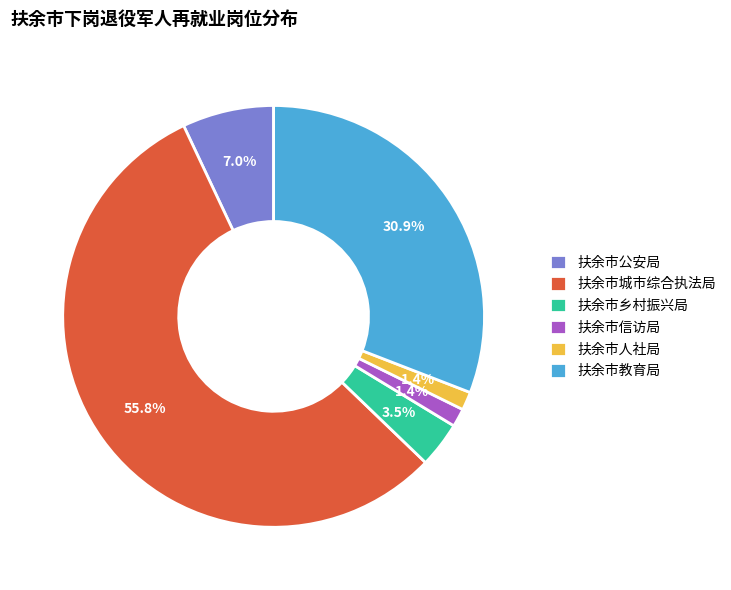

How much of the chart is everything except 扶余市公安局?

93.0%